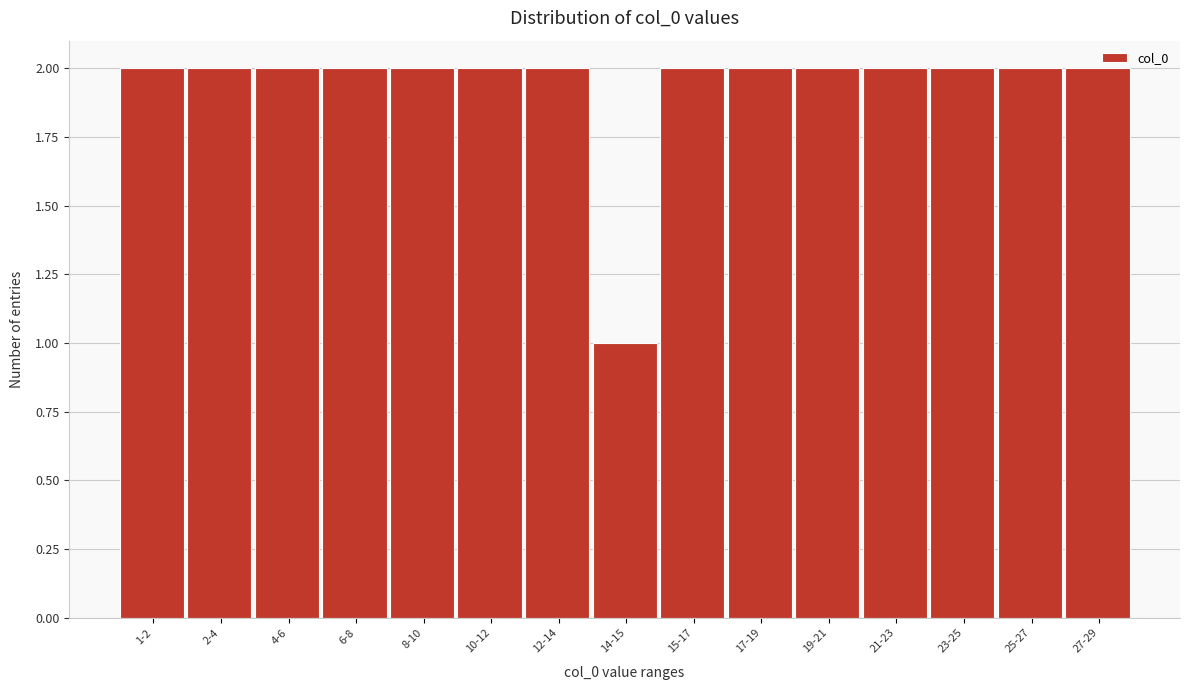

At which category does the chart reach its minimum across all series?

14-15